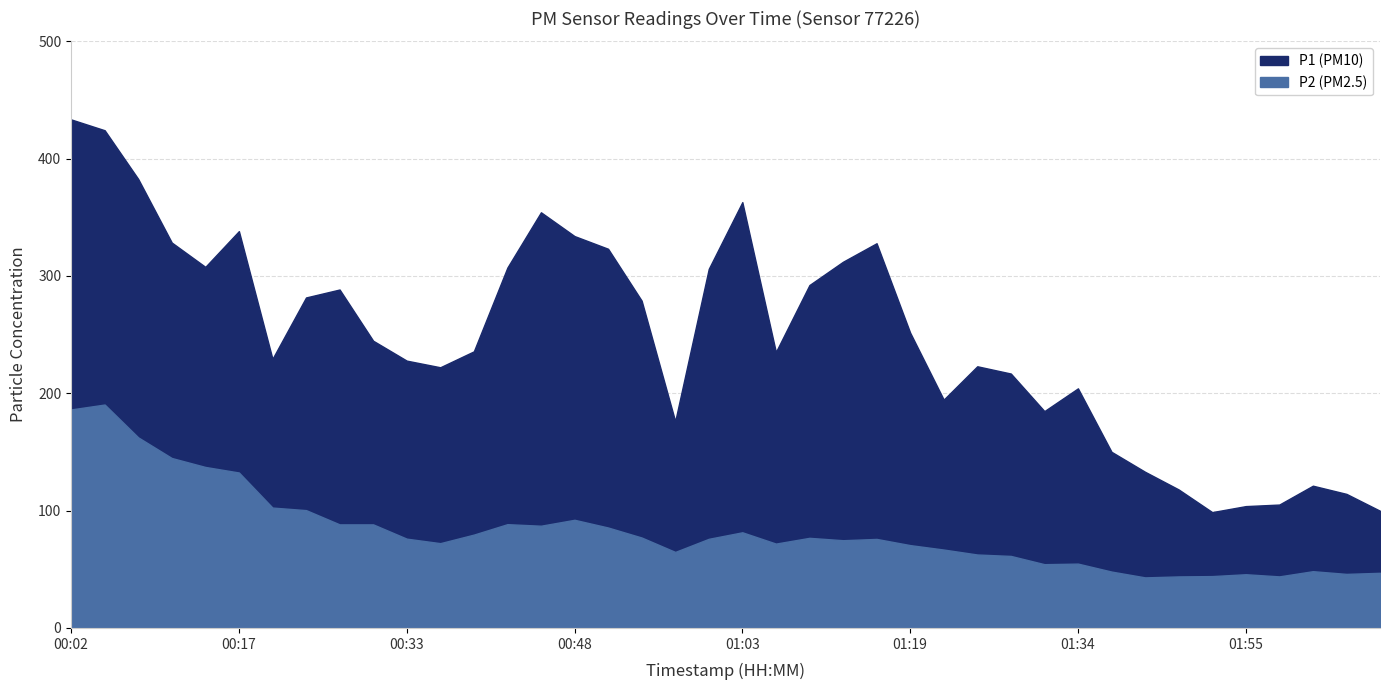

What position from the right is 00:54?

23